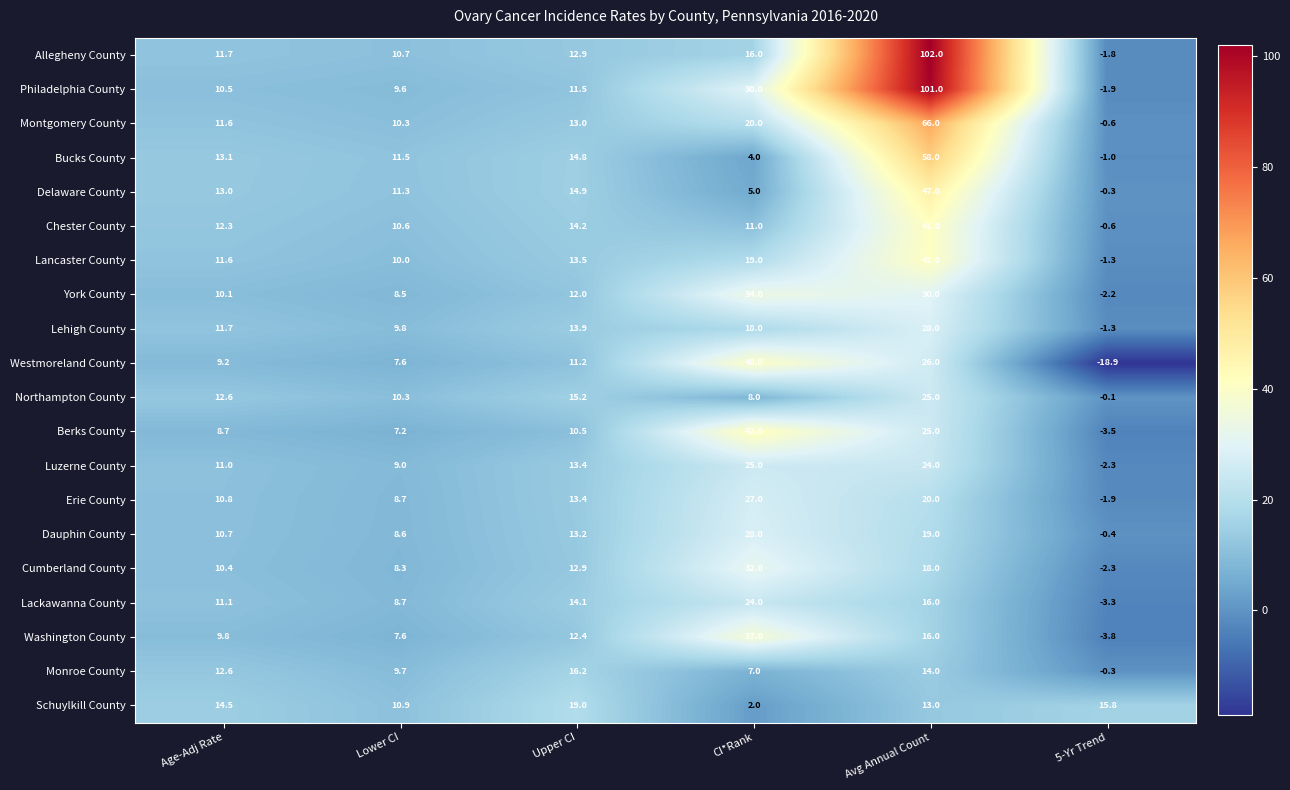

What is the sum of the Delaware County values at Lower CI and CI*Rank?

16.3